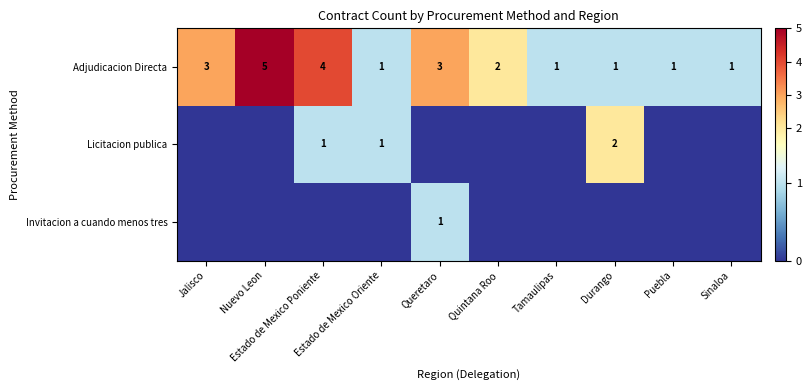

What is the difference between the maximum and minimum values in the Adjudicacion Directa series?

4